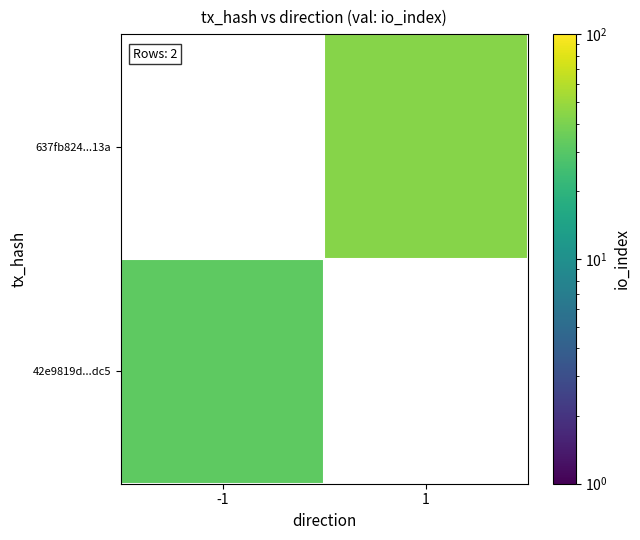

Which label corresponds to the smallest value in the chart?

-1